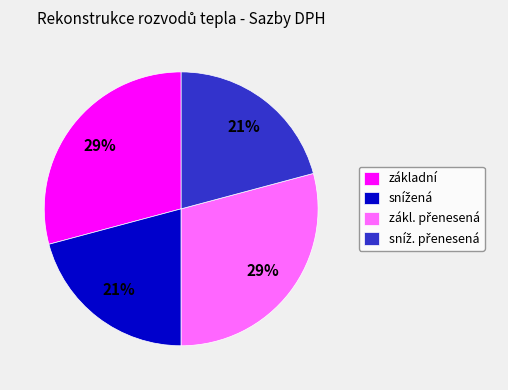

True or false: základní accounts for 29% of the total.

True